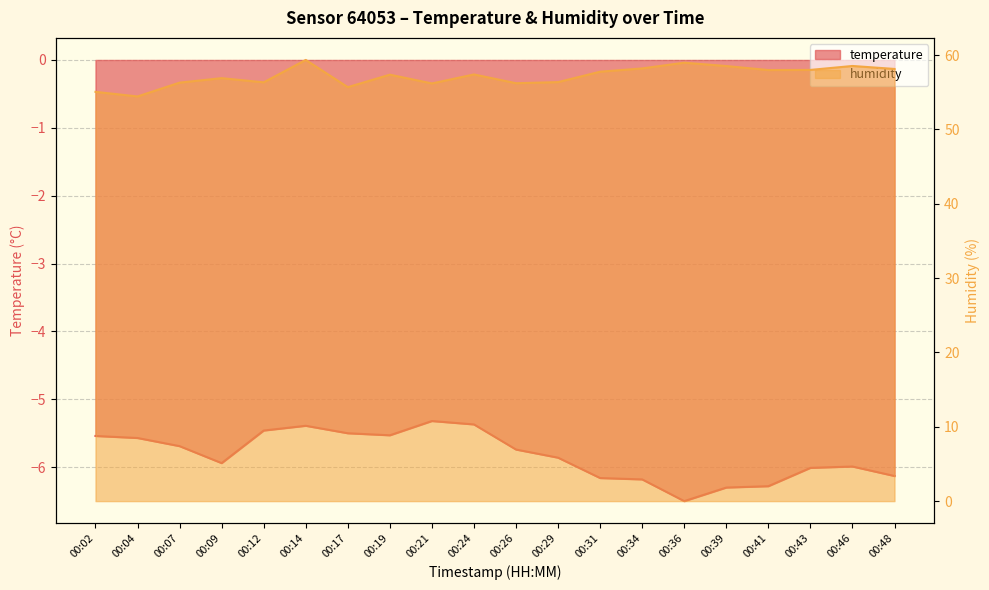

Reading left to right, list all the values displayed in this chart.

temperature: 00:02=-5.5	00:04=-5.6	00:07=-5.7	00:09=-5.9	00:12=-5.5	00:14=-5.4	00:17=-5.5	00:19=-5.5	00:21=-5.3	00:24=-5.4	00:26=-5.7	00:29=-5.9	00:31=-6.2	00:34=-6.2	00:36=-6.5	00:39=-6.3	00:41=-6.3	00:43=-6.0	00:46=-6.0	00:48=-6.1
humidity: 00:02=55.0	00:04=54.4	00:07=56.3	00:09=56.9	00:12=56.3	00:14=59.3	00:17=55.7	00:19=57.4	00:21=56.2	00:24=57.4	00:26=56.2	00:29=56.4	00:31=57.8	00:34=58.2	00:36=59.0	00:39=58.5	00:41=58.0	00:43=58.0	00:46=58.5	00:48=58.1